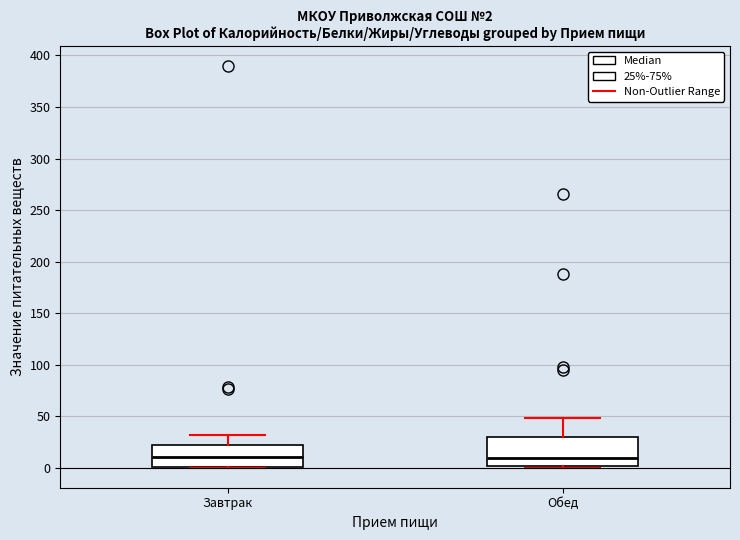

Which box is the tallest, from its lower edge to its upper edge?

Обед